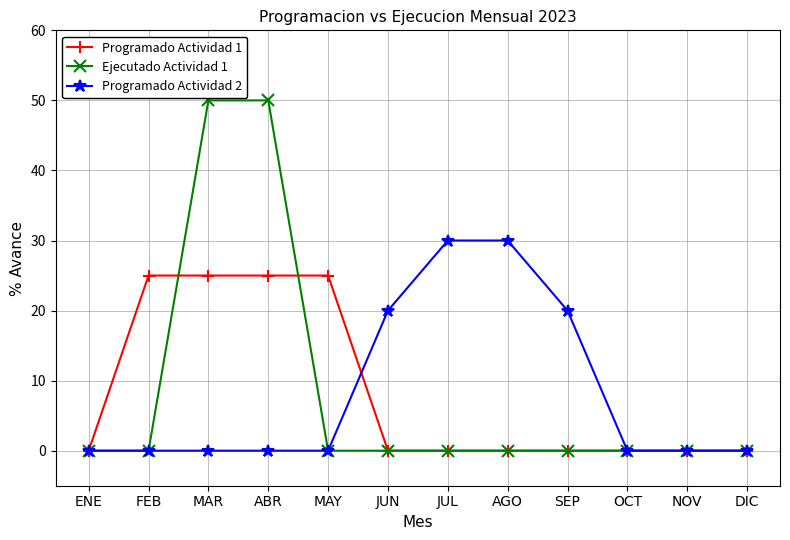

Count the number of data series in this chart.

3